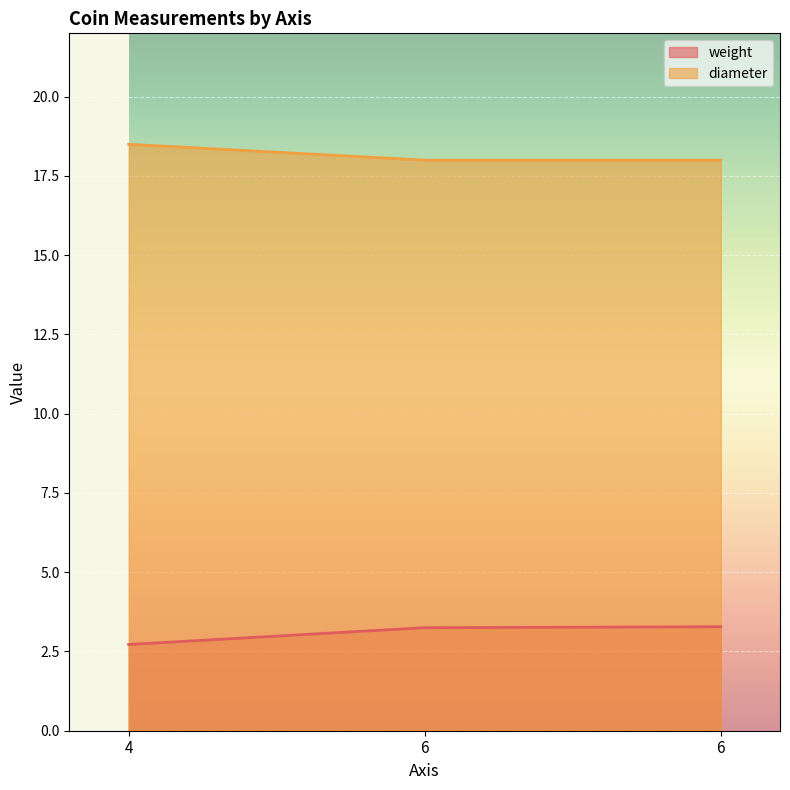

Reading left to right, extract all data points from this chart.

weight: 4=2.7	6=3.2	6=3.3
diameter: 4=18.5	6=18.0	6=18.0